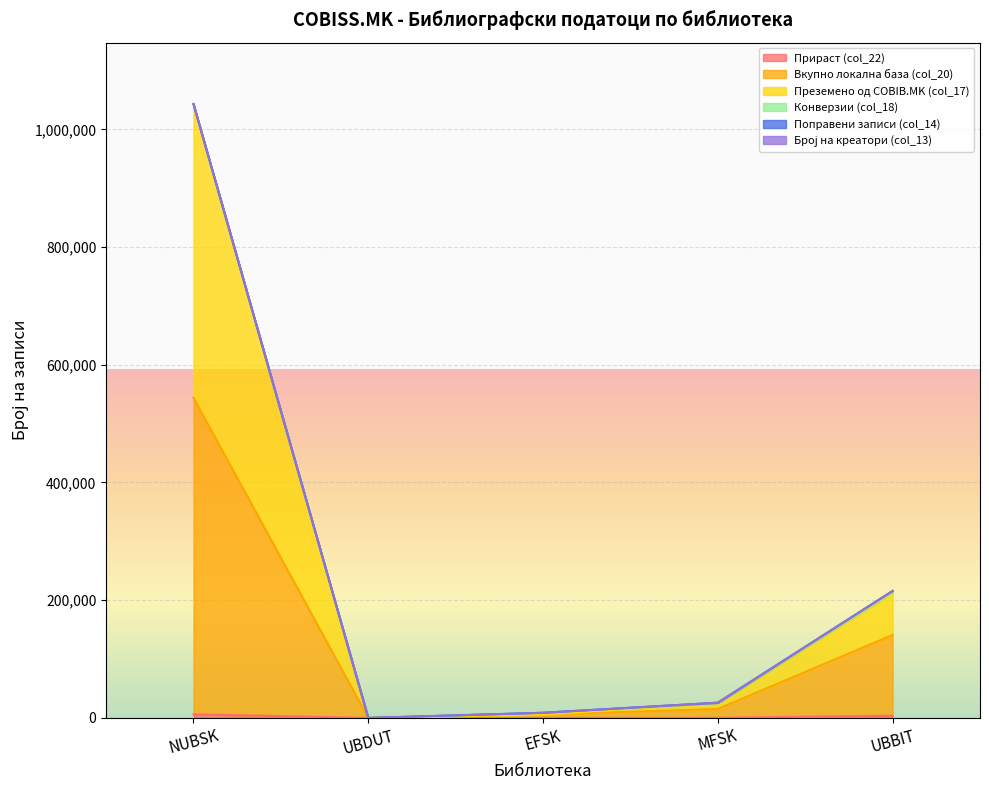

Which series has the largest range (max minus min)?

Број на креатори (col_13)